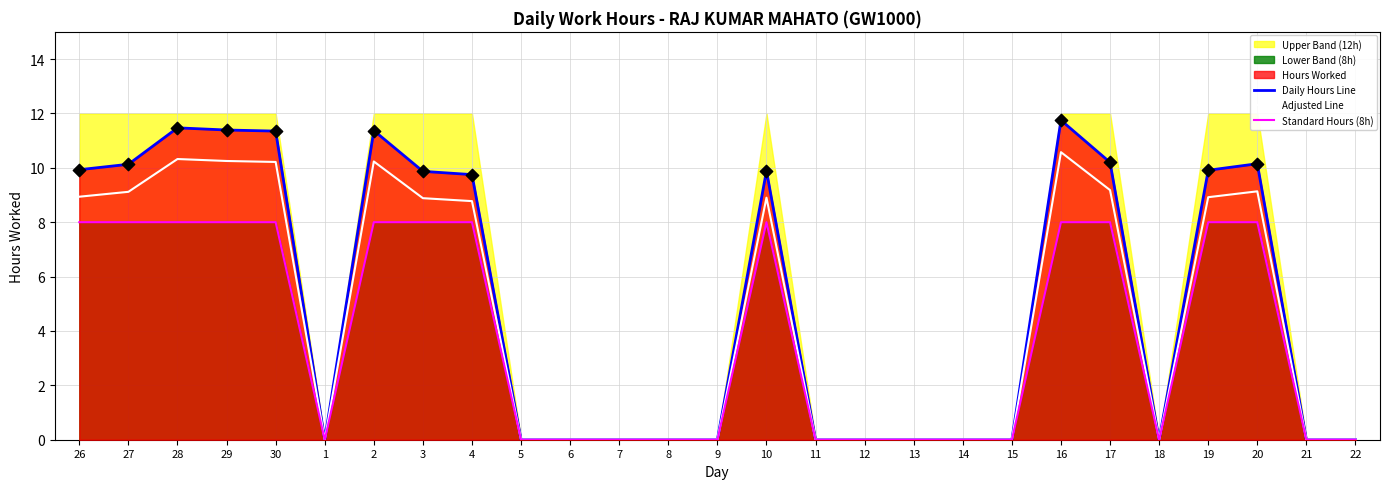

At how many categories does at least one series exceed 6?

13